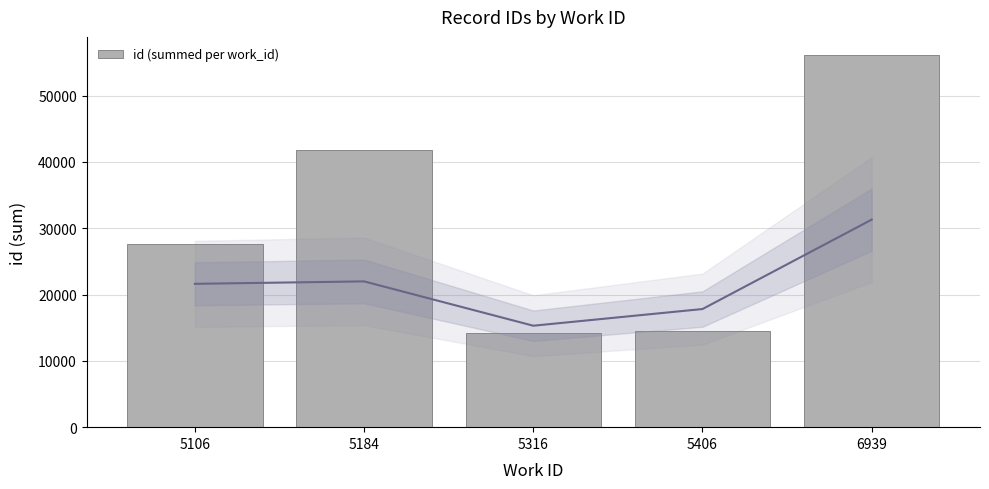

Where is id (summed per work_id) nearest to the value 35170?

5184